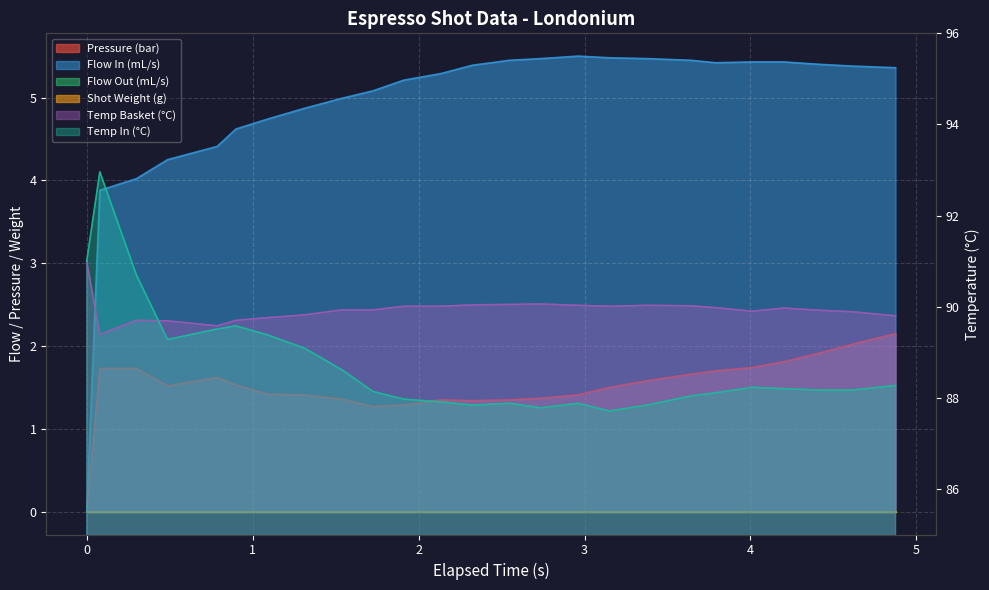

What value does the water_temperature_in series have at 0.899?

89.6